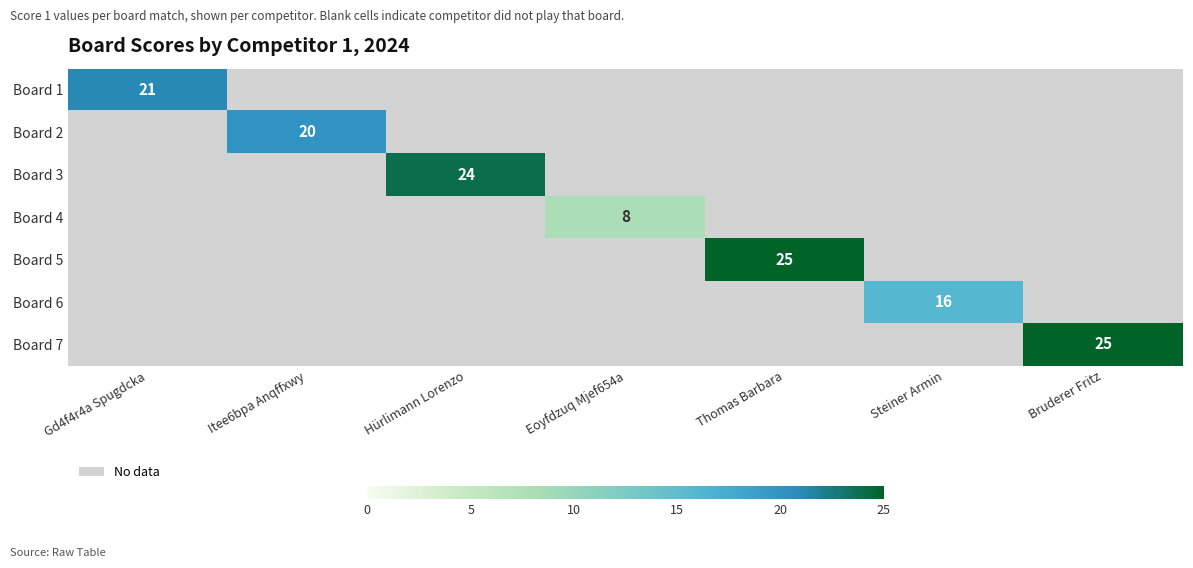

Count the number of data series in this chart.

7